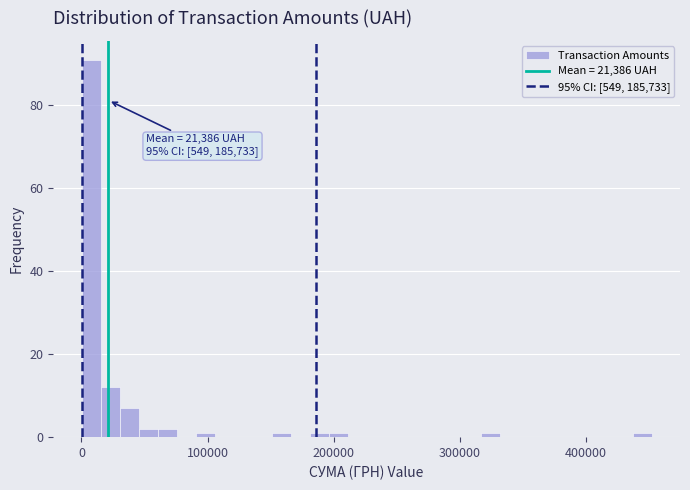

Read against the x-axis, roughly where is the centre of the tallest bar?

10000